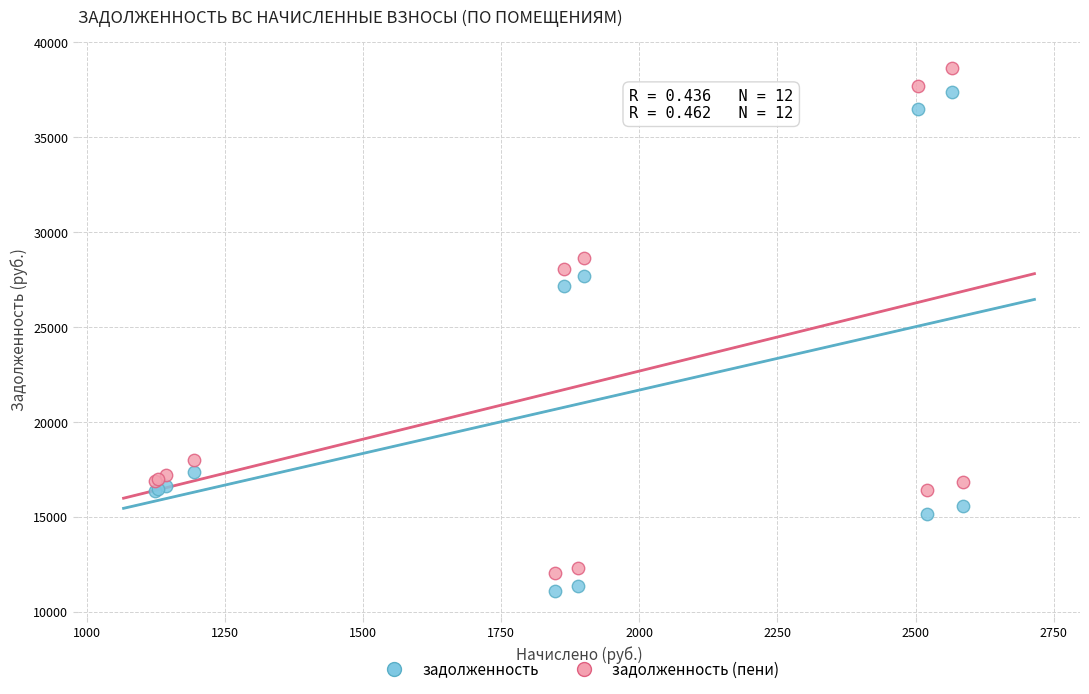

Which series reaches the maximum Y coordinate?

задолженность (пени)